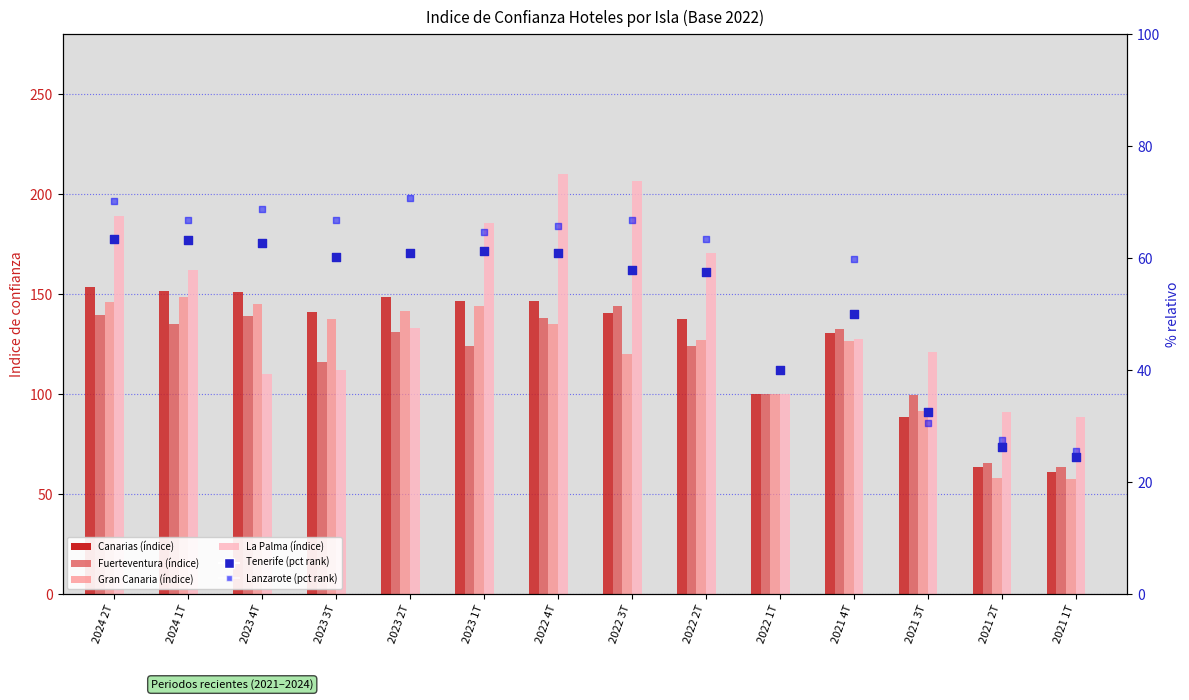

Which series reaches the maximum Y coordinate?

La Palma